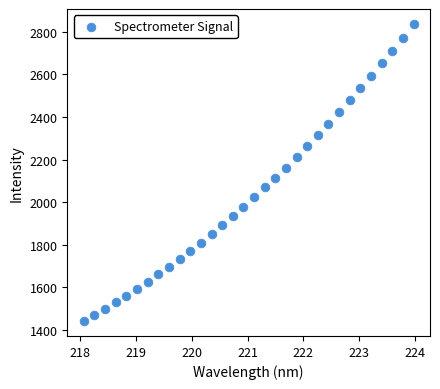

What is the range of X values (max minus min)?

5.9